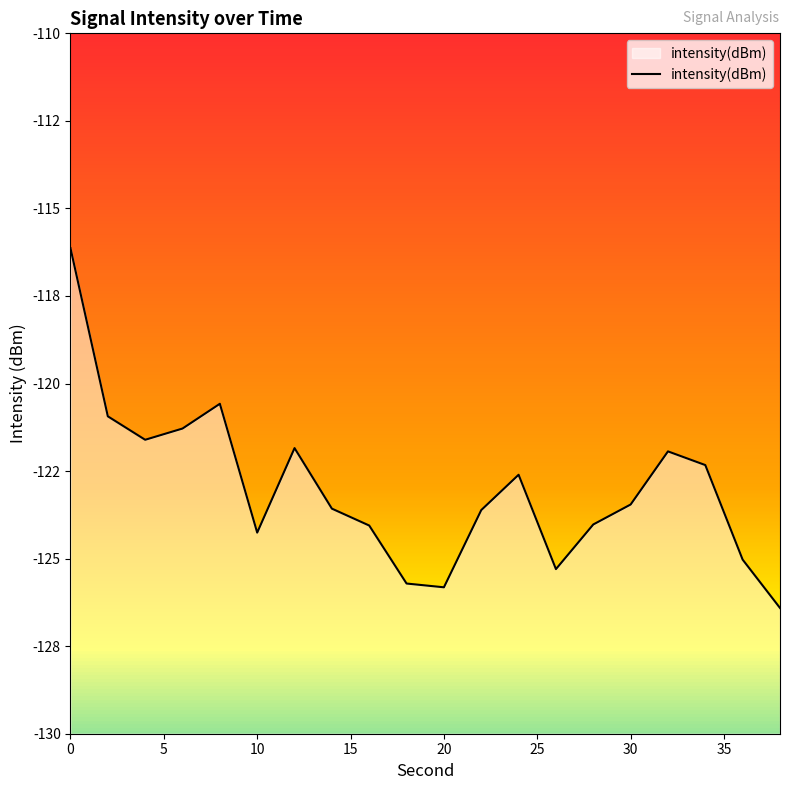

How many interior local peaks (higher than both neighbors) does the data have?

4